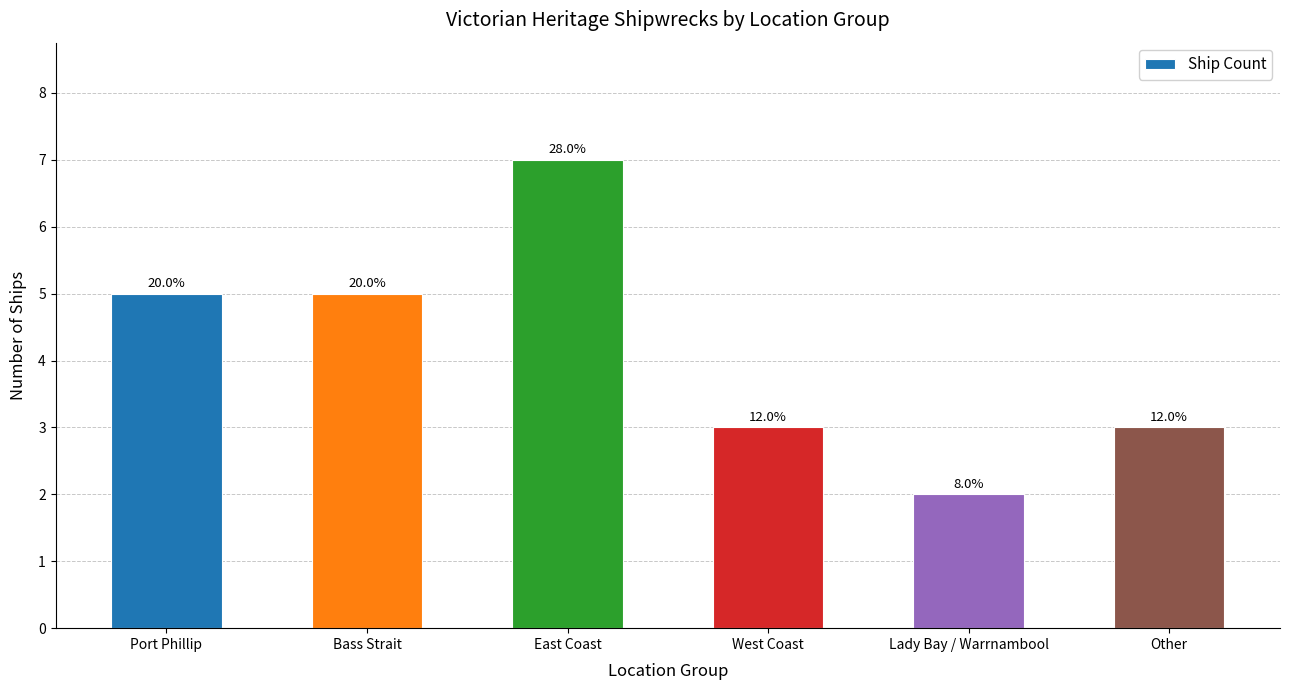

What is the sum of the values at Bass Strait and East Coast?

12